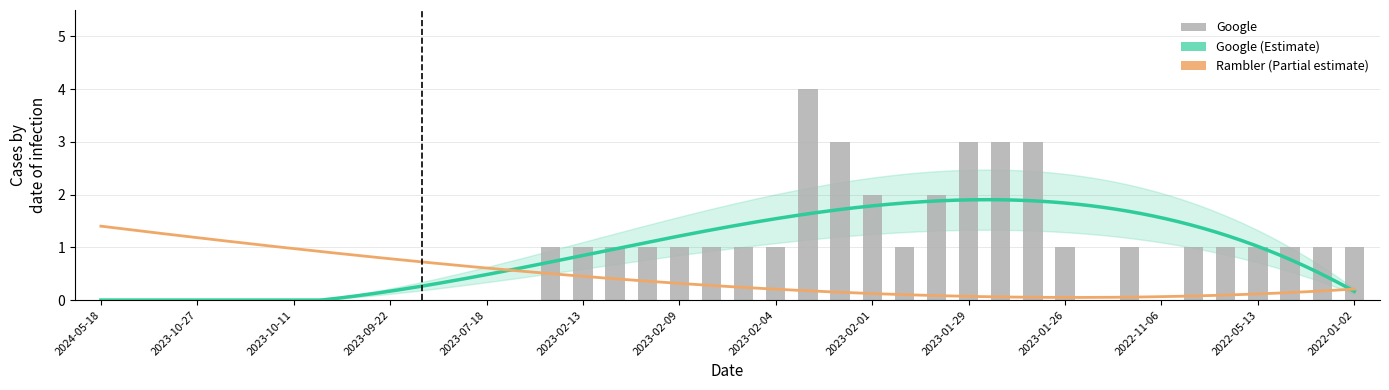

What is the greatest value displayed?

4